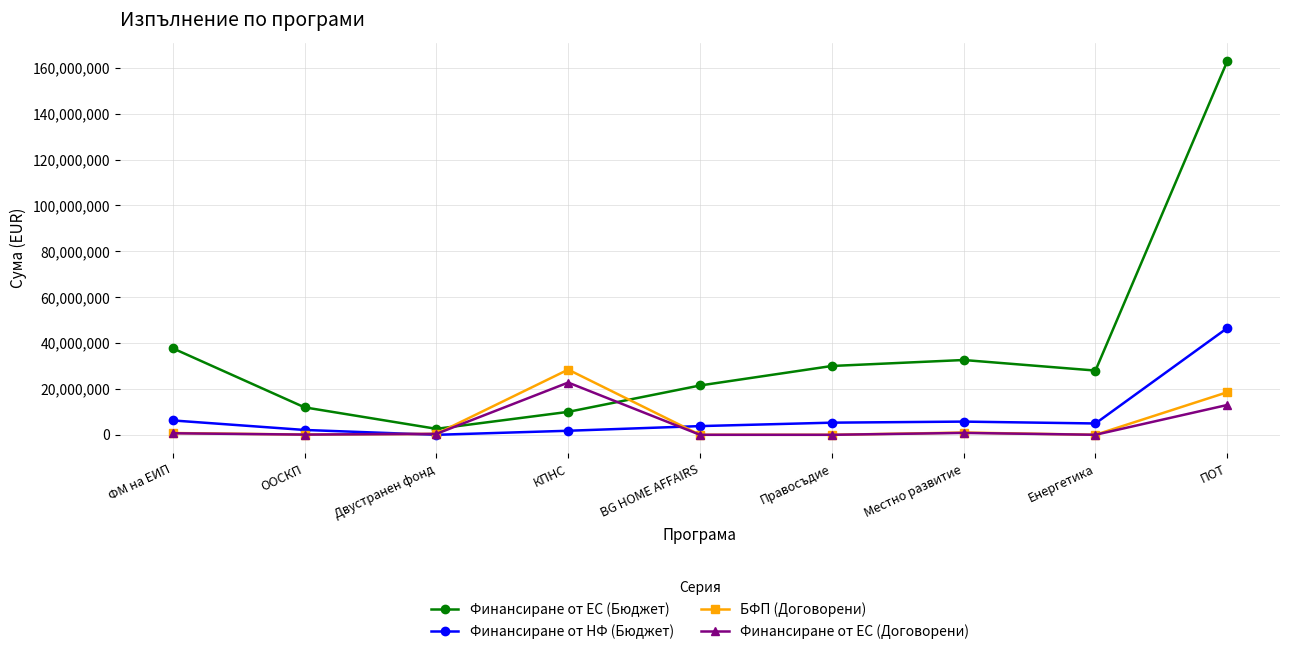

What is the label of the 4th point from the left?

КПНС